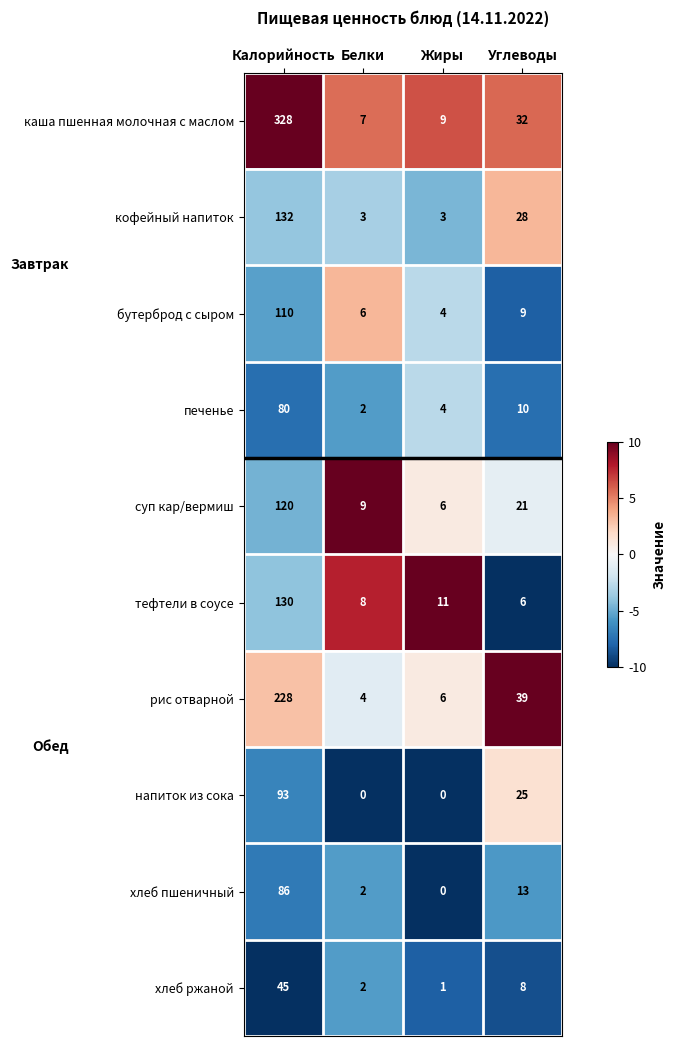

List the series in order of their peak value, highest first.

каша пшенная молочная с маслом, рис отварной, кофейный напиток, тефтели в соусе, суп кар/вермиш, бутерброд с сыром, напиток из сока, хлеб пшеничный, печенье, хлеб ржаной